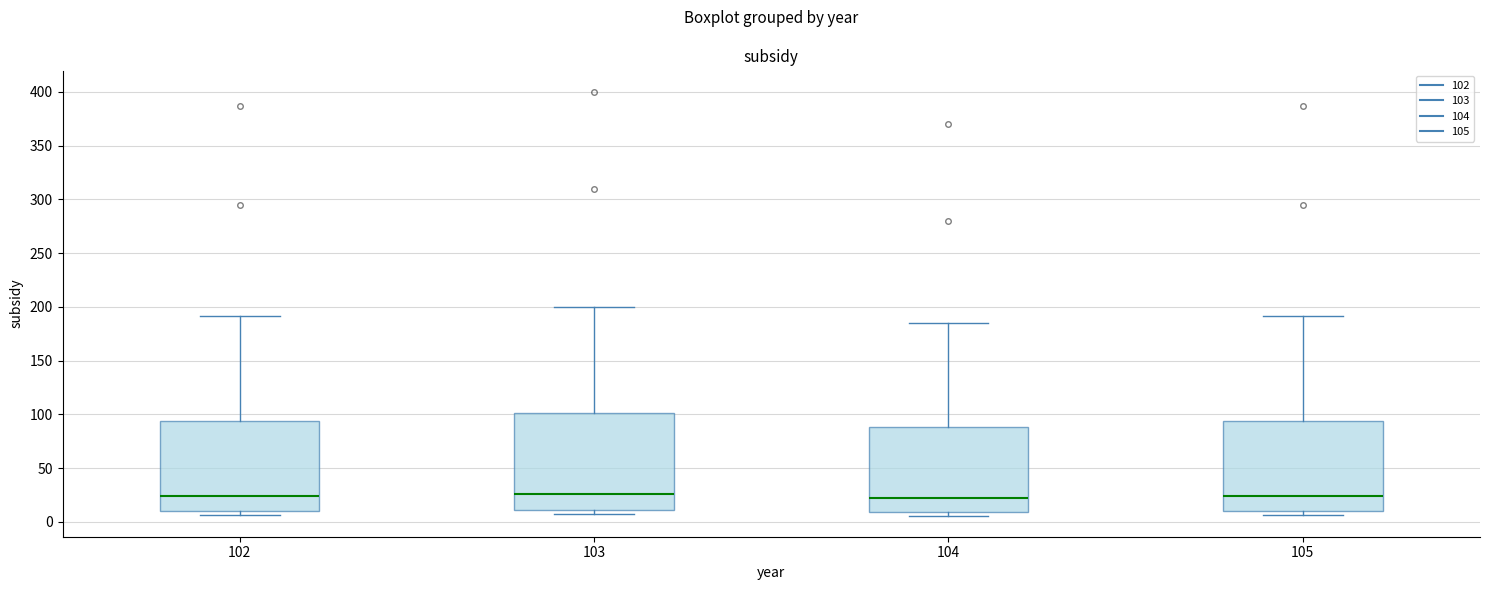

Reading left to right, read every box against the y-axis: the position of its median line, the range the box covers, and the ends of its whiskers. The values are not printed on the chart, so give them approximately, as read against the axis.

102: median 25, box 10 to 95, whiskers 5 to 190
103: median 25, box 10 to 100, whiskers 5 to 200
104: median 20, box 10 to 90, whiskers 5 to 185
105: median 25, box 10 to 95, whiskers 5 to 190